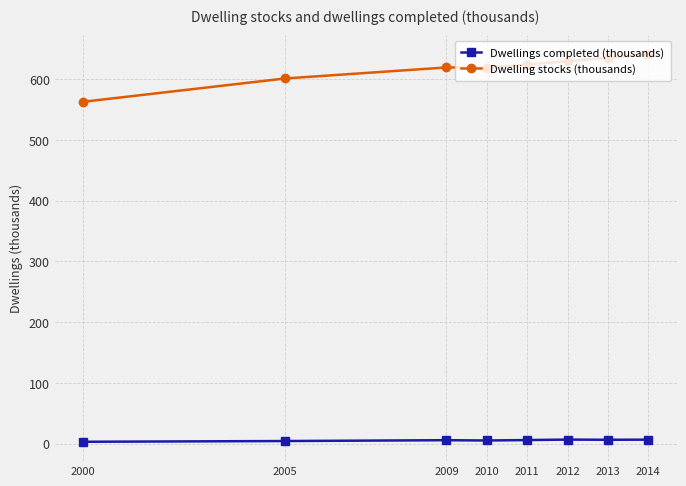

What is the difference between the maximum and minimum values in the Dwellings completed (thousands) series?

3.6